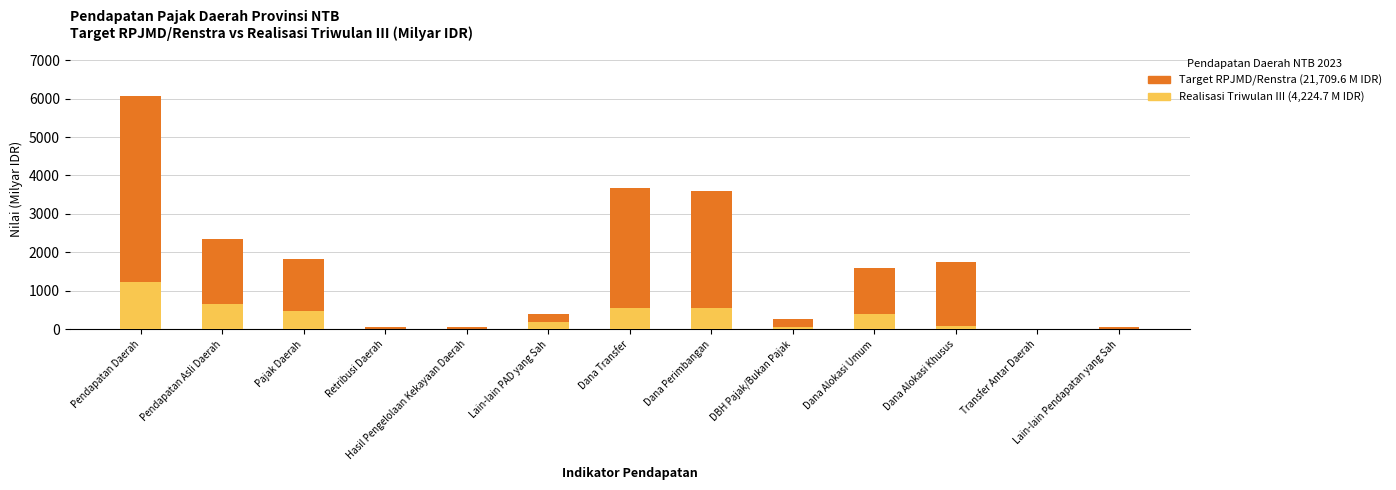

What is the value of the Realisasi Triwulan III bar at the 4th from the left?

2.1